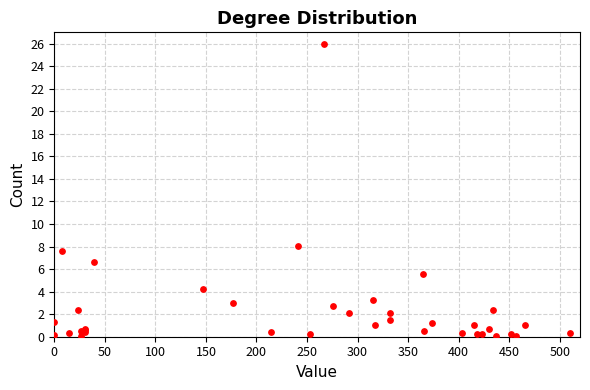

What Y value in the scatter plot is closest to 13?

8.0